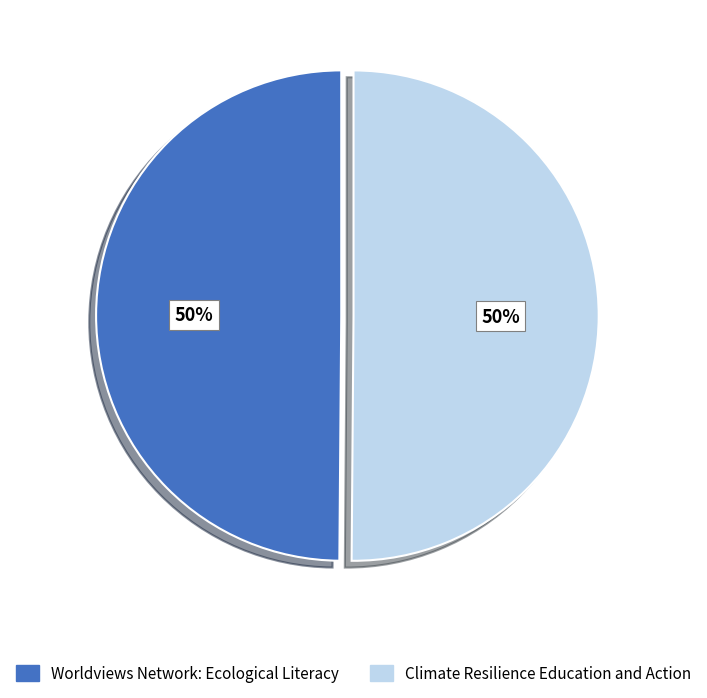

Combined, do Worldviews Network: Ecological Literacy and Climate Resilience Education and Action account for over 50%?

Yes